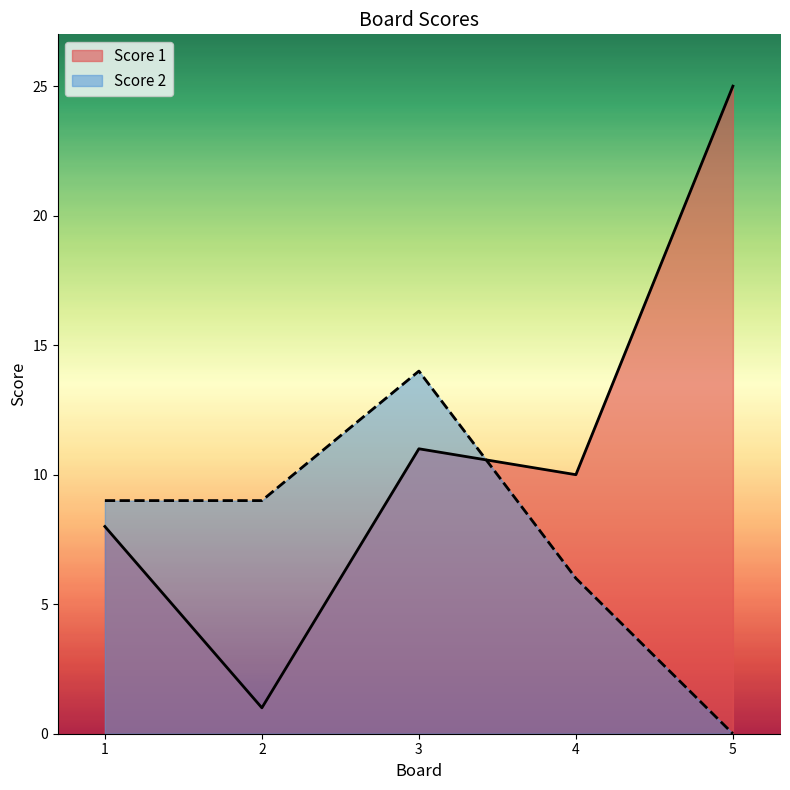

What is the sum of all Score 2 values?

38